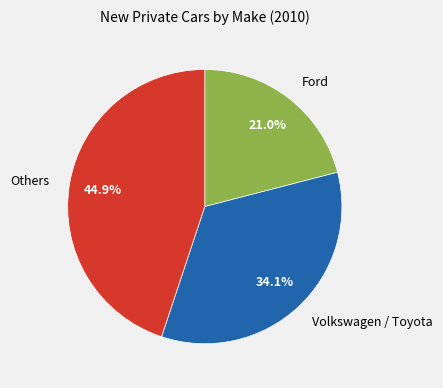

How many slices are in this pie chart?

3